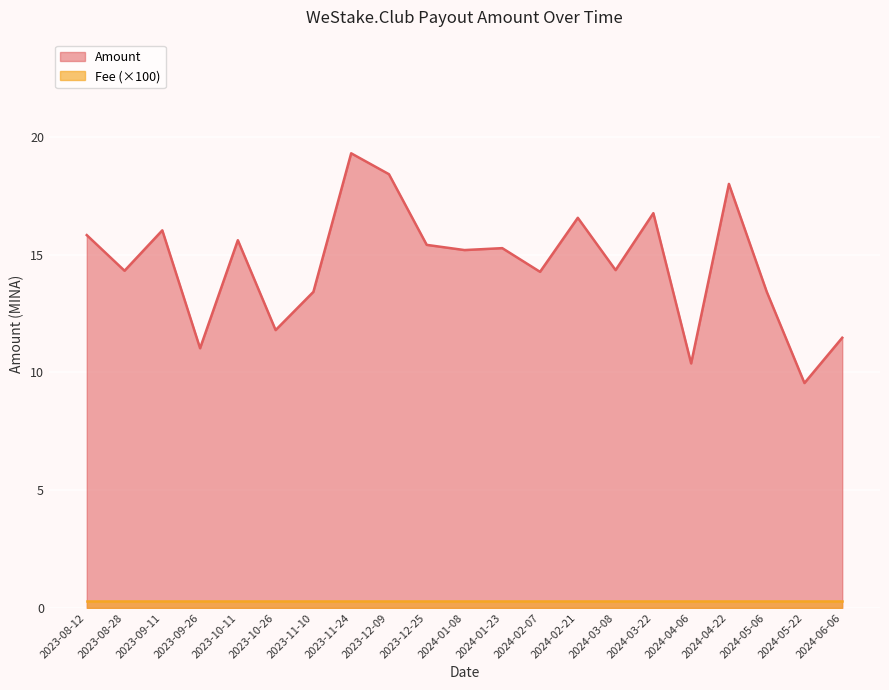

Where does the data first go above 15?

2023-08-12